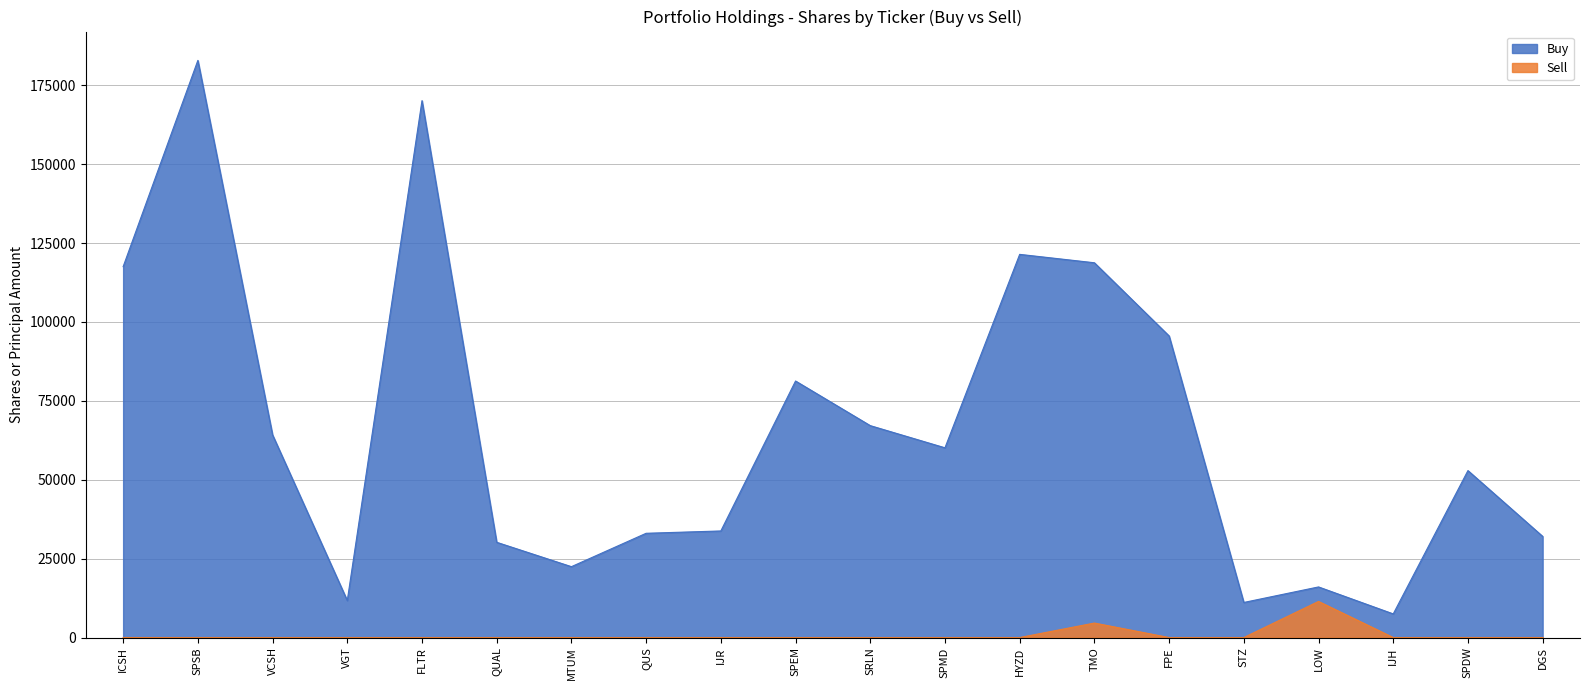

How many lines are shown in the chart?

2